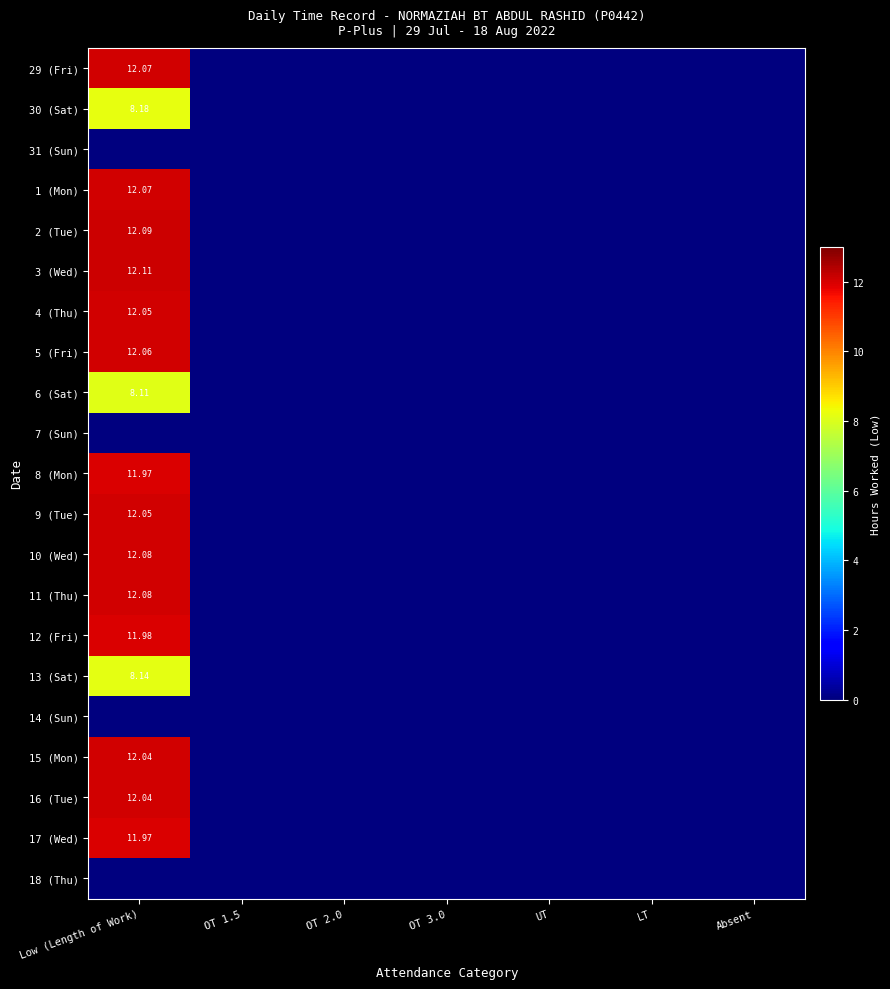

Which series has the largest total across all categories?

3 (Wed)